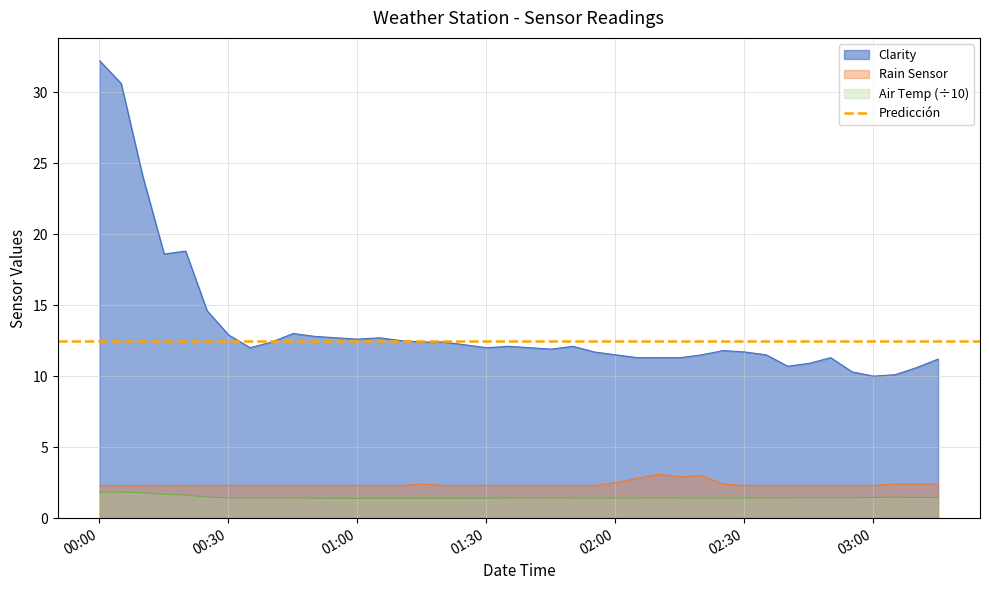

What is the label of the 35th point from the right?

2017-01-01 00:25:04